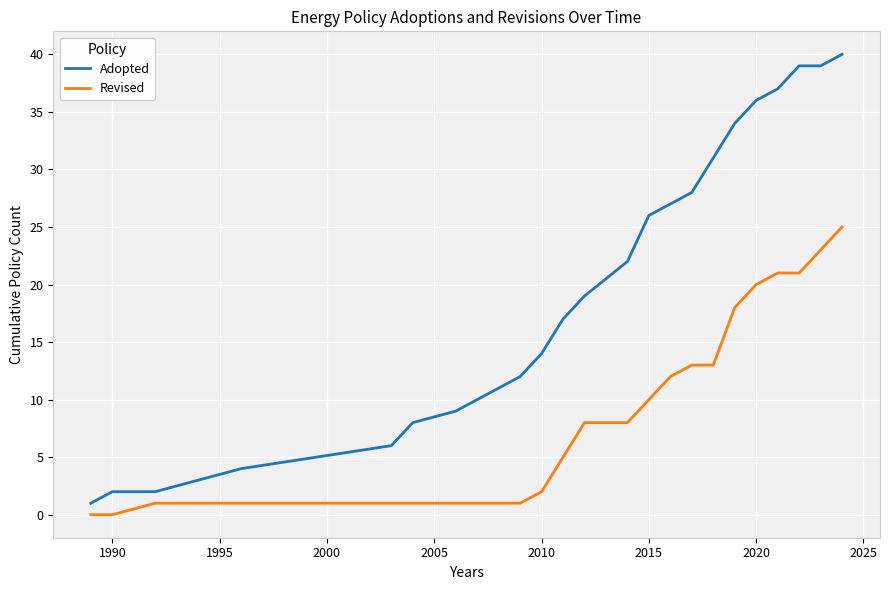

What is the greatest value displayed?

40